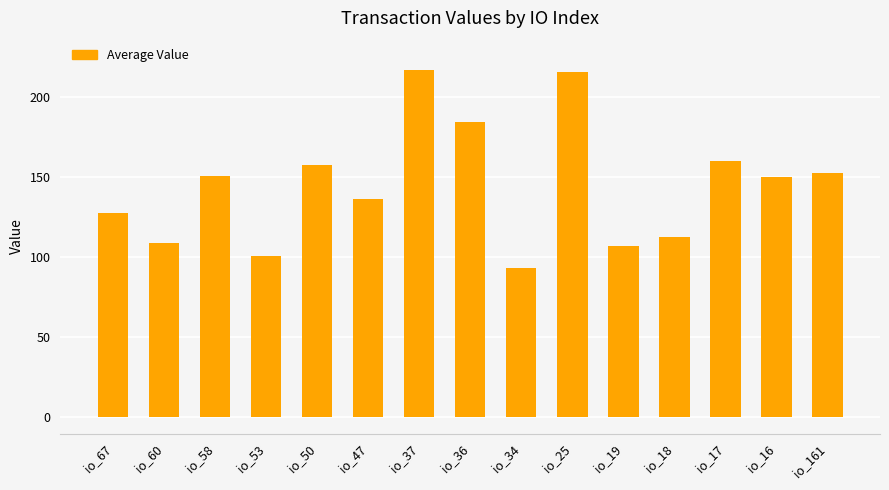

What is the maximum value shown in the chart?

216.6